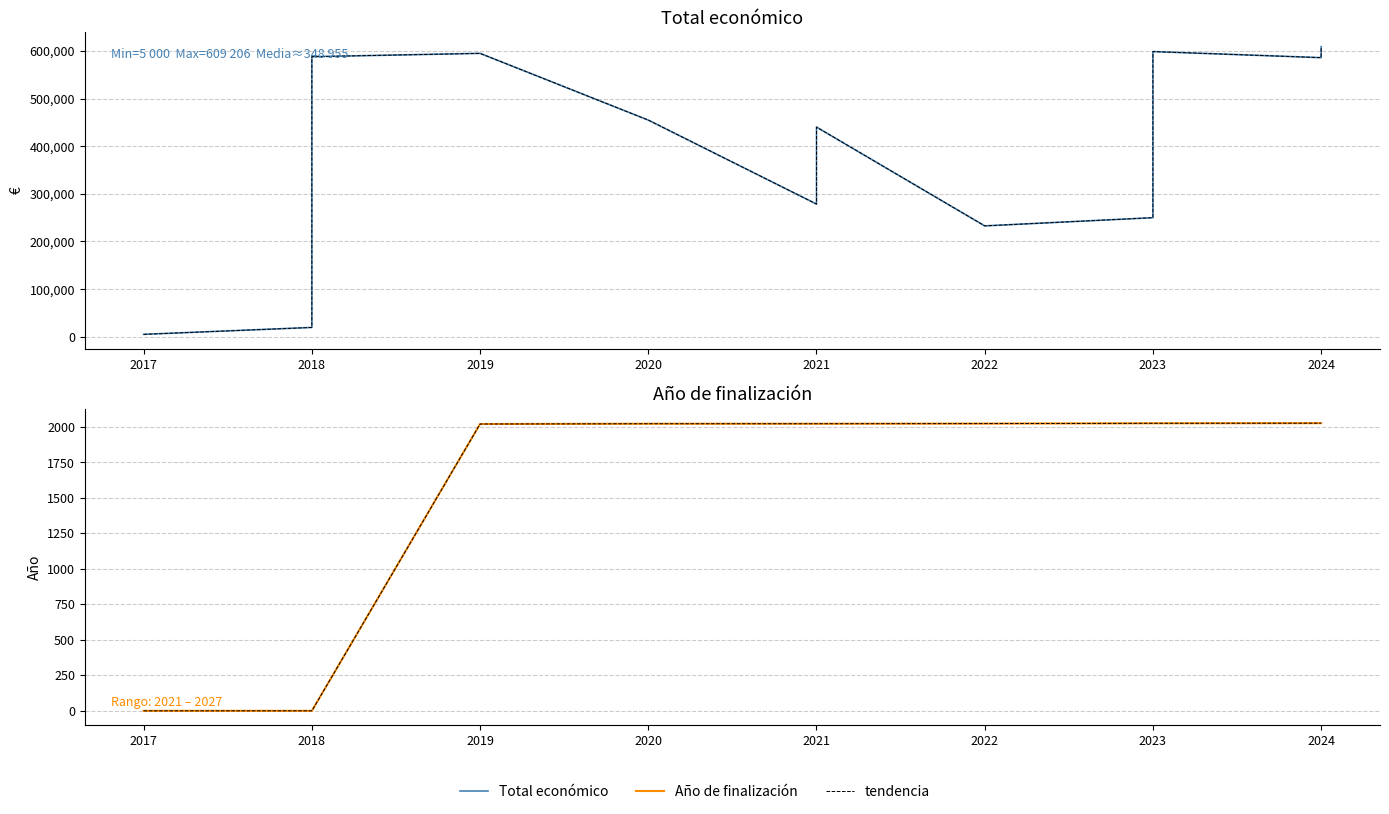

What value does the Año de finalización series have at 2022, to the nearest 10?

2020